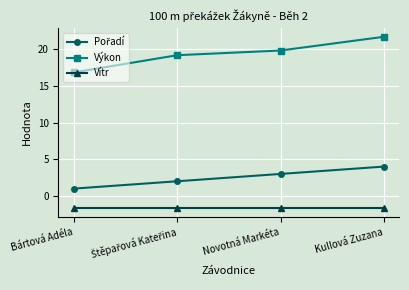

Which category has the highest value across all series?

Kullová Zuzana